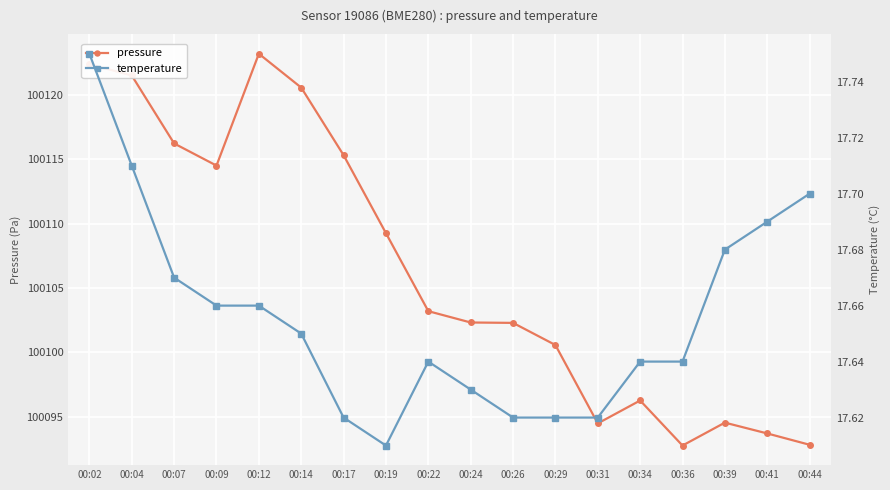

The temperature series shows 17.6 at 00:36. True or false?

True